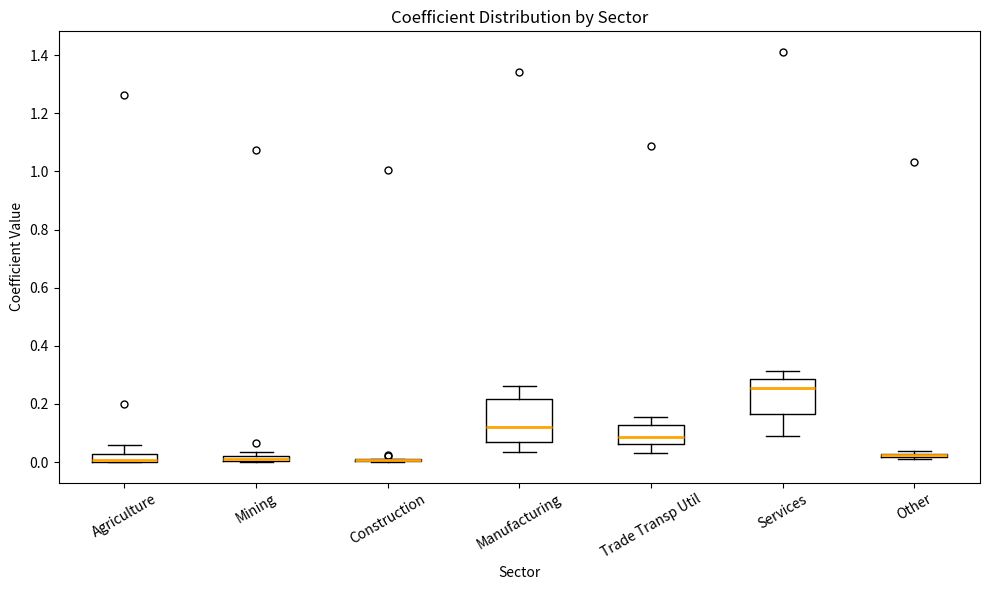

Where is the lower edge of the box for Agriculture on the y-axis? The values are not printed on the chart, so give them approximately, as read against the axis.

0.00